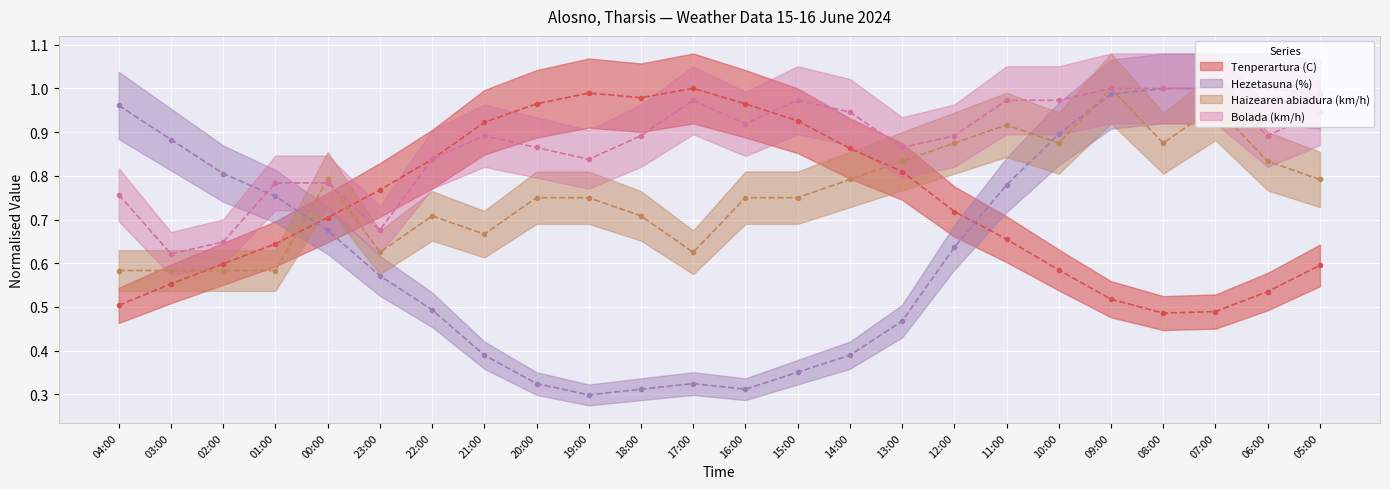

What is the spread (max minus min) of values at 17:00?

0.7